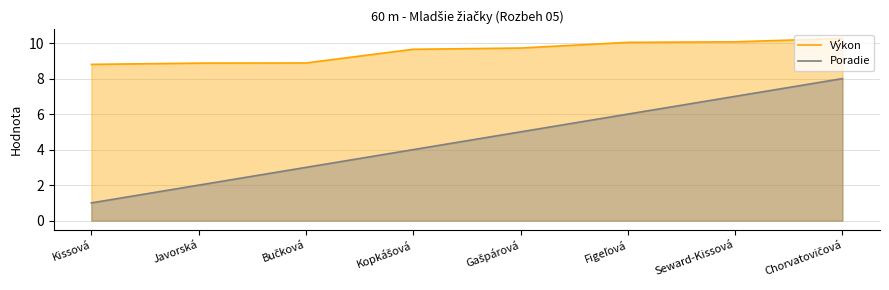

Which series has the largest range (max minus min)?

Poradie